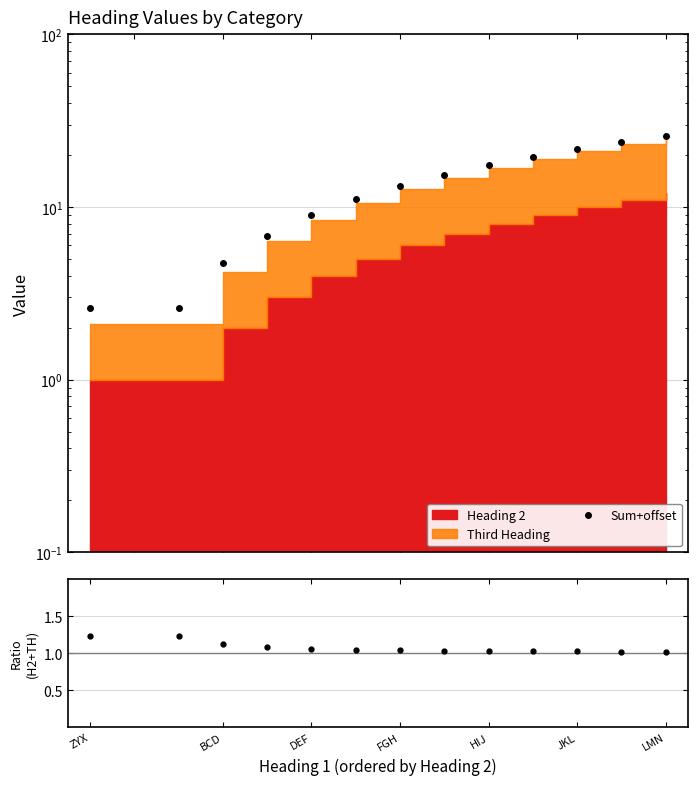

True or false: ratio has more than 2 interior local peaks.

False